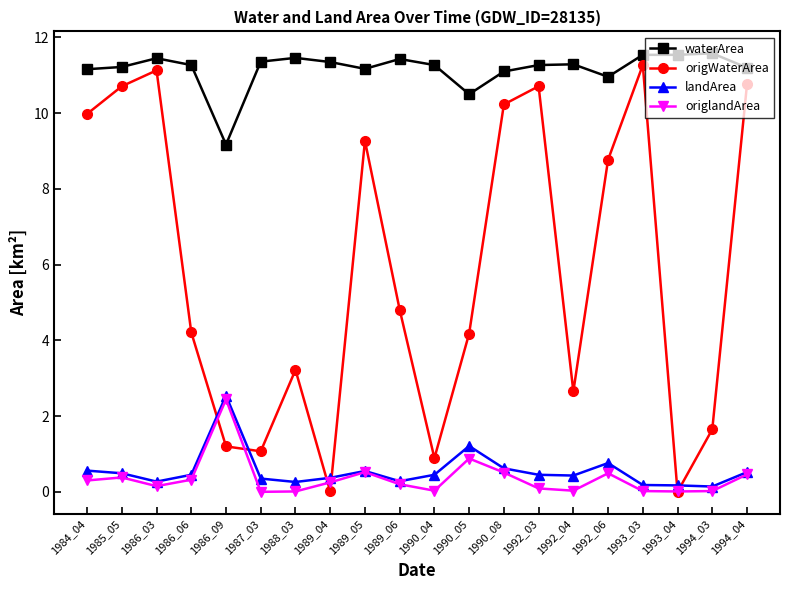

Where do origWaterArea and origlandArea first cross each other?

1986_06 and 1986_09